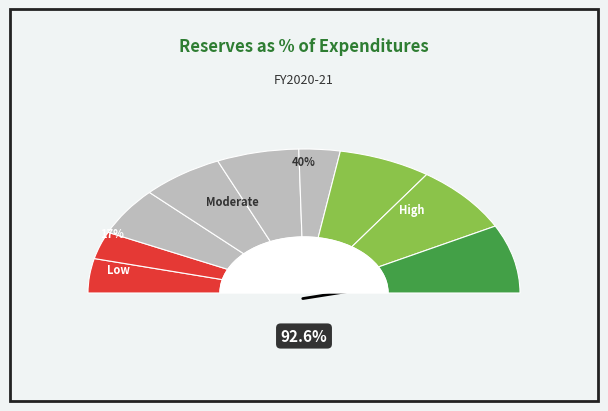

Does any single category account for the majority?

No